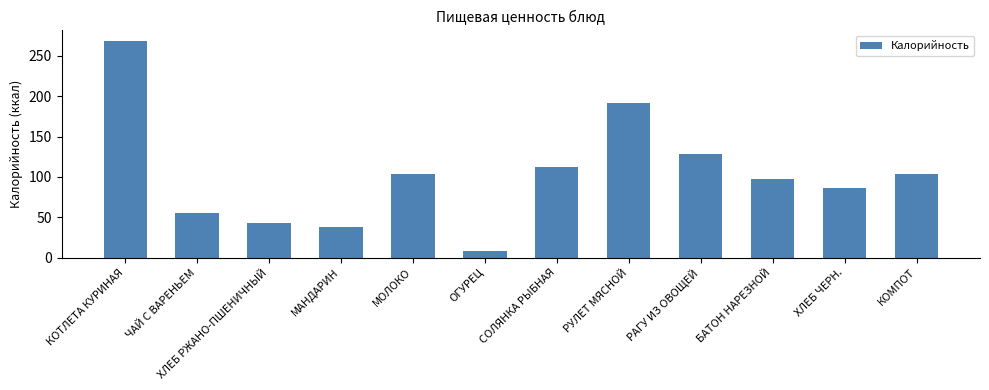

What is the value of the 11th bar from the left?

86.2